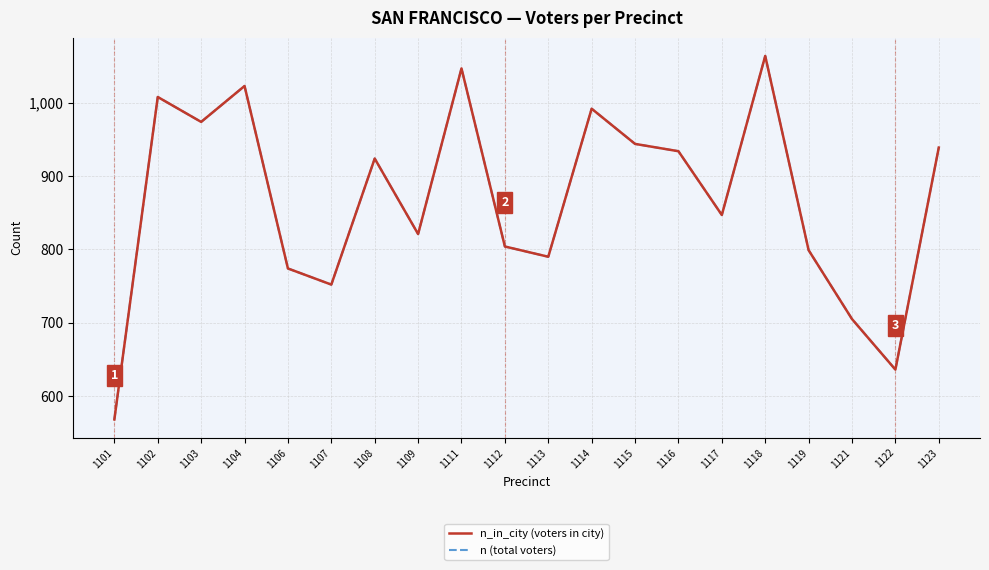

List the labels in order of n (total voters) value, smallest first.

1101, 1122, 1121, 1107, 1106, 1113, 1119, 1112, 1109, 1117, 1108, 1116, 1123, 1115, 1103, 1114, 1102, 1104, 1111, 1118